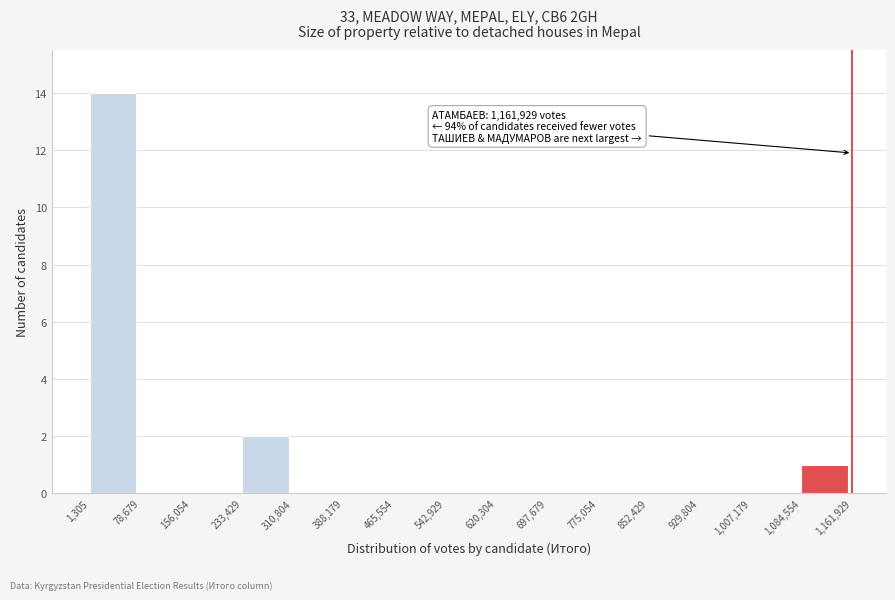

Which range on the x-axis has the tallest bar?

1,305 to 78,679